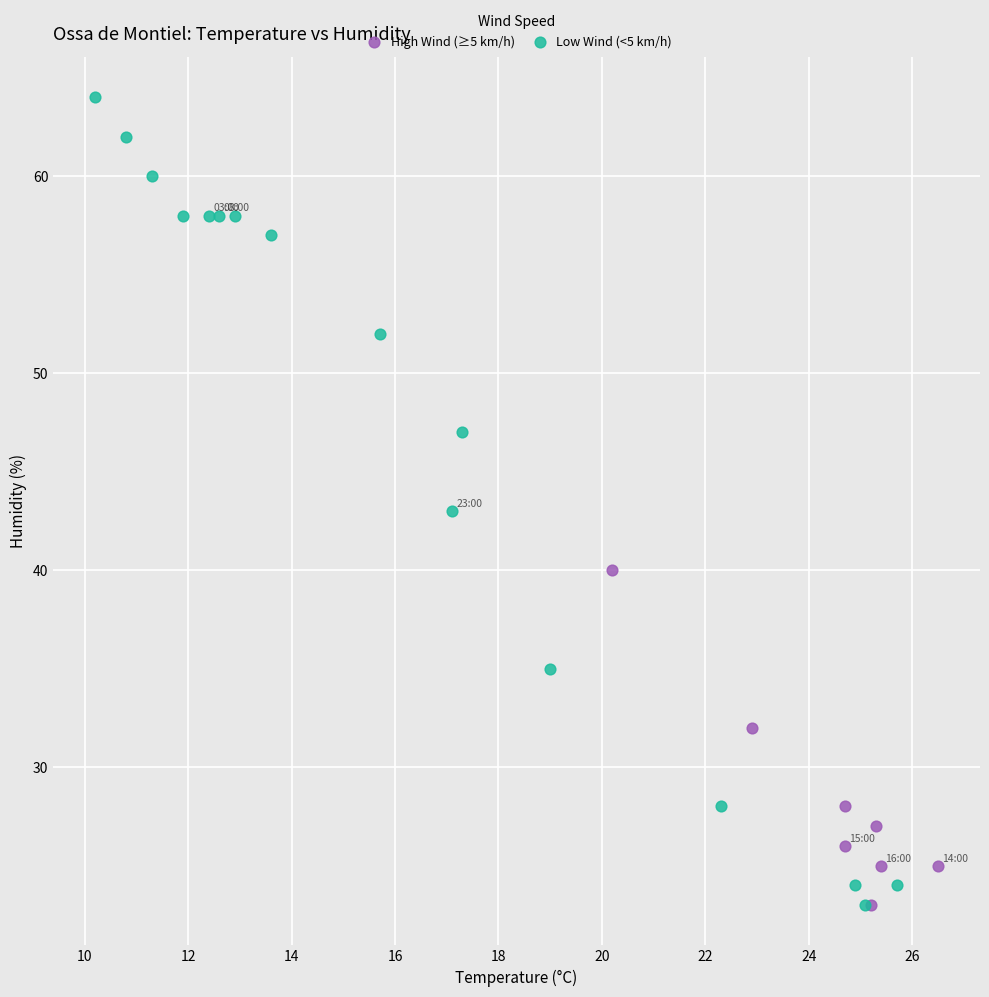

Which series has the widest spread of Y values?

Low Wind (<5 km/h)